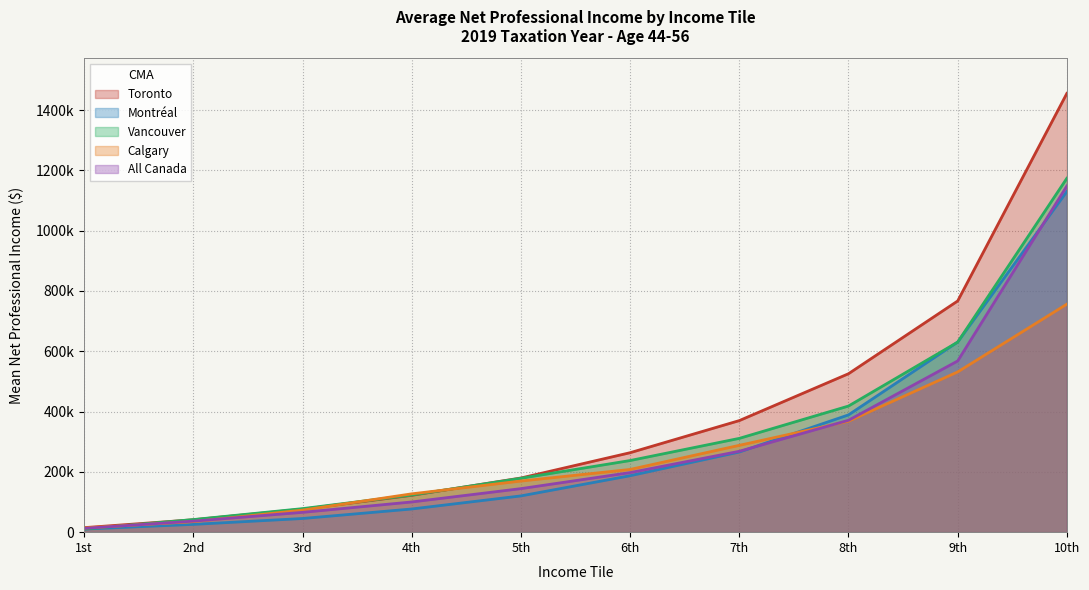

What is the difference between the highest and lowest values at 4th?

50245